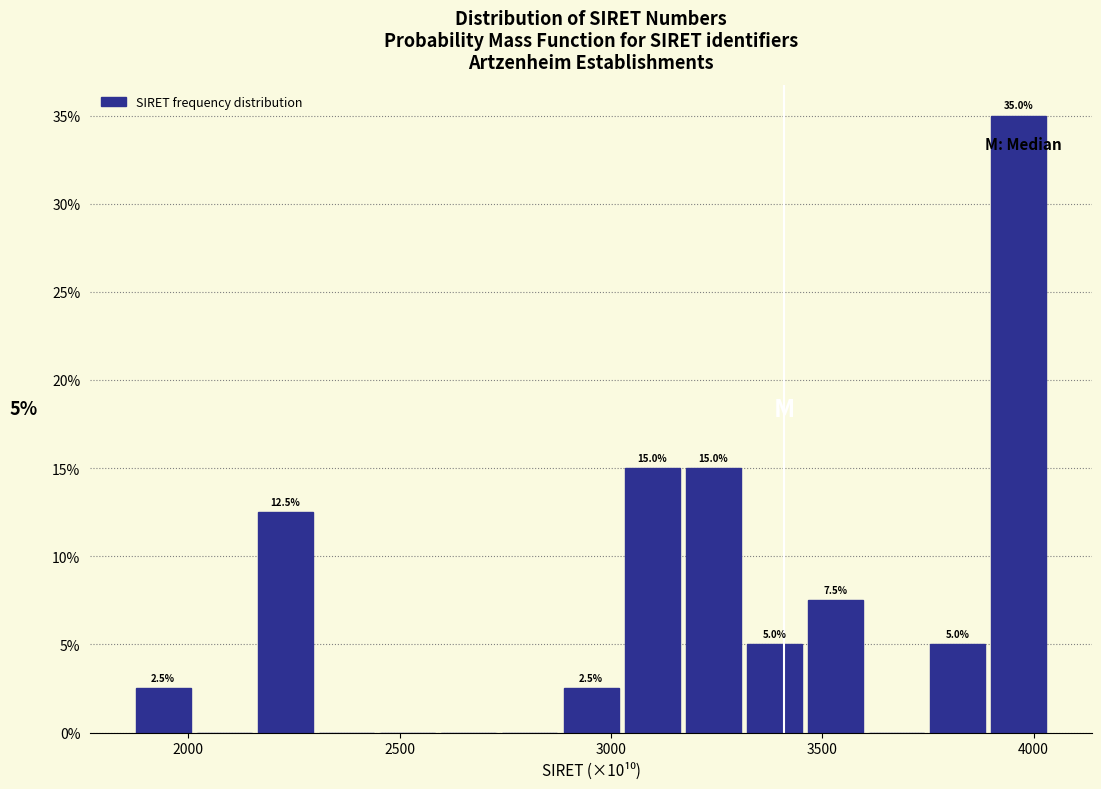

Read against the x-axis, roughly where is the centre of the tallest bar?

3950